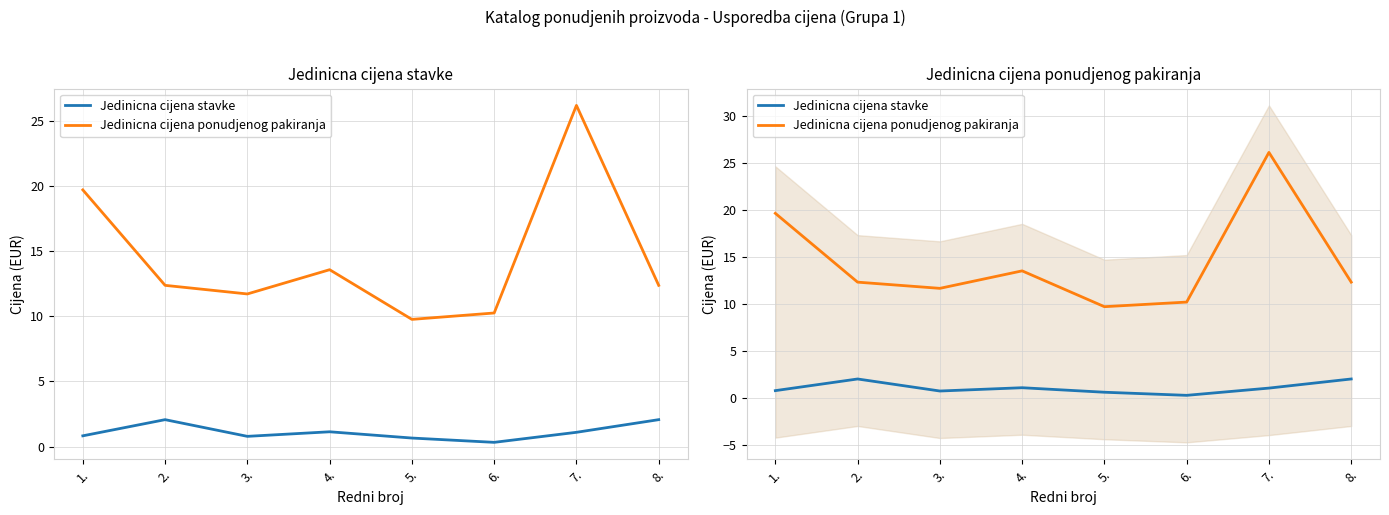

Which series has the widest spread of values?

Jedinicna cijena ponudjenog pakiranja